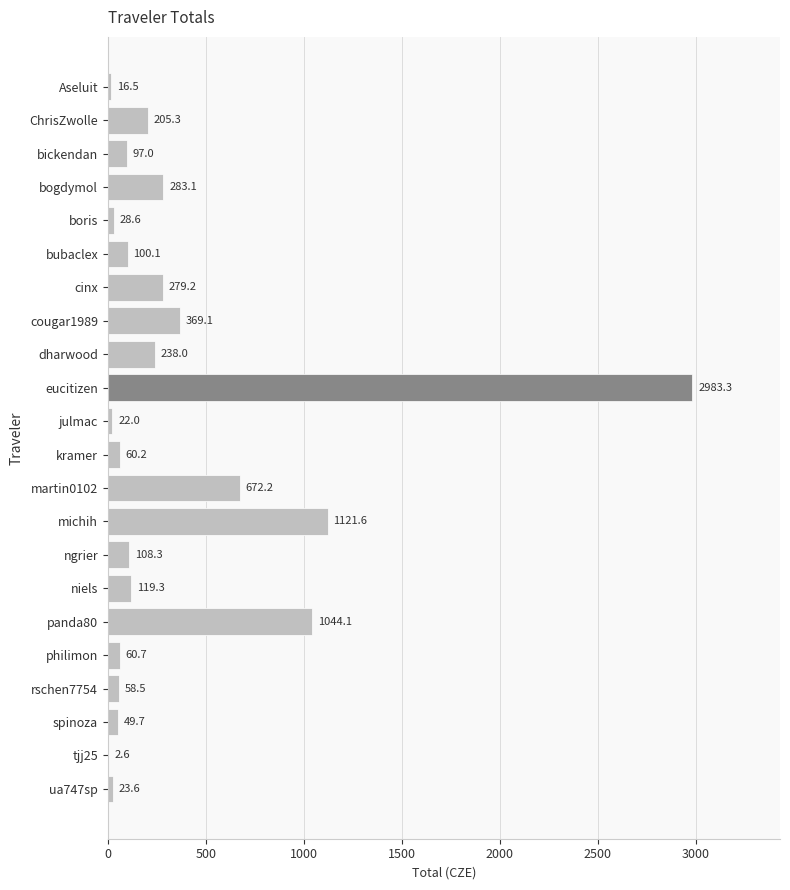

True or false: the data shows 1537.2 at michih.

False